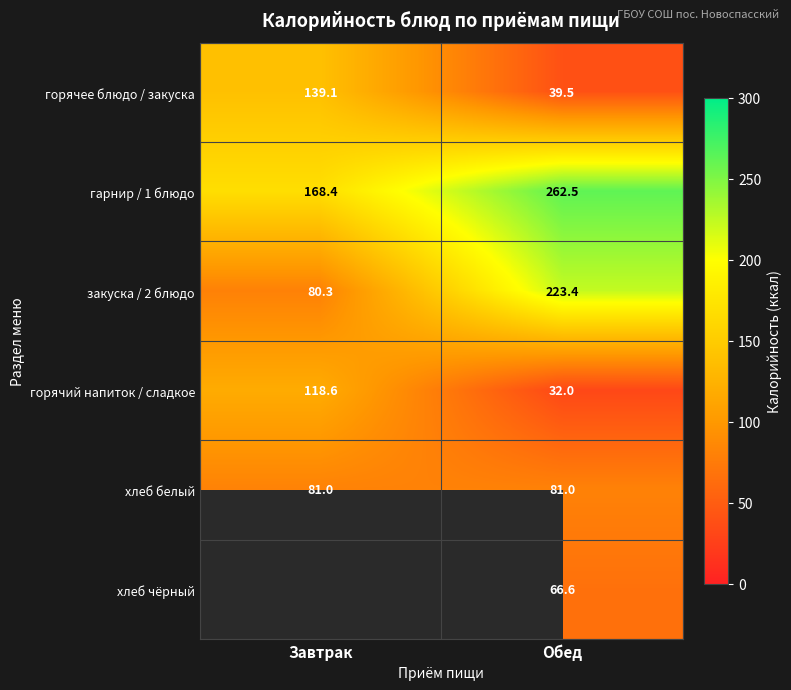

What is the difference between the highest and lowest values at Обед?

230.5